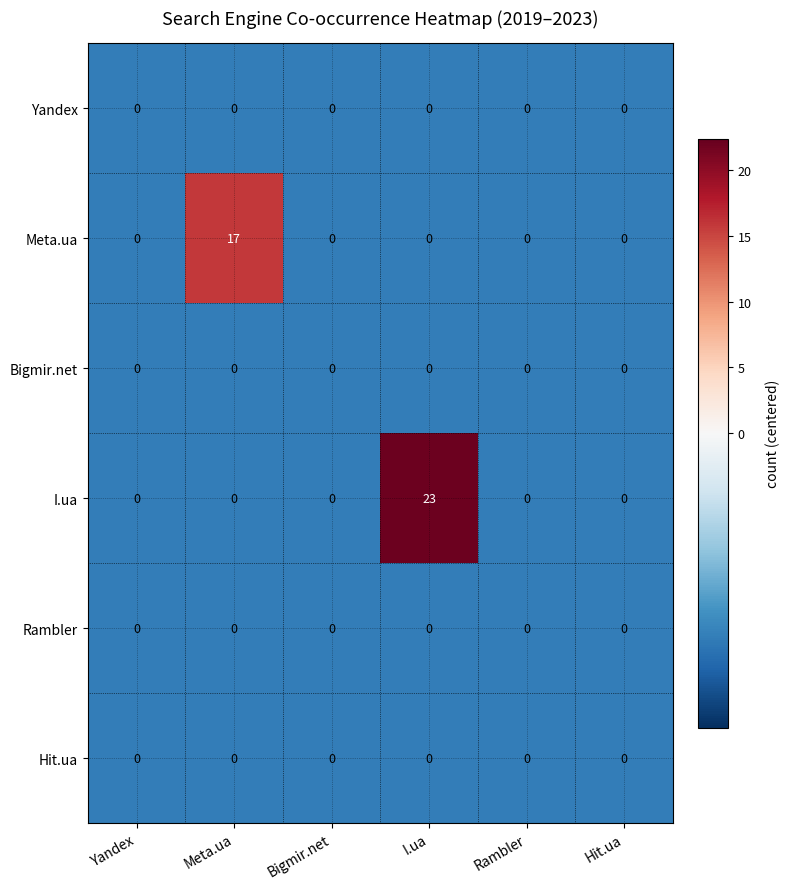

Is the value of I.ua at I.ua greater than the value of Yandex at Meta.ua?

Yes